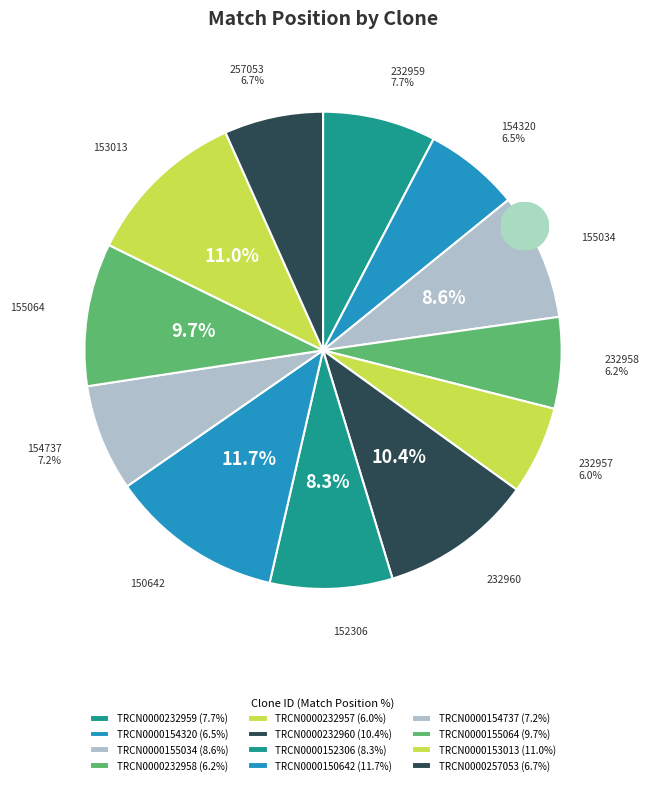

How many segments does this pie chart have?

12